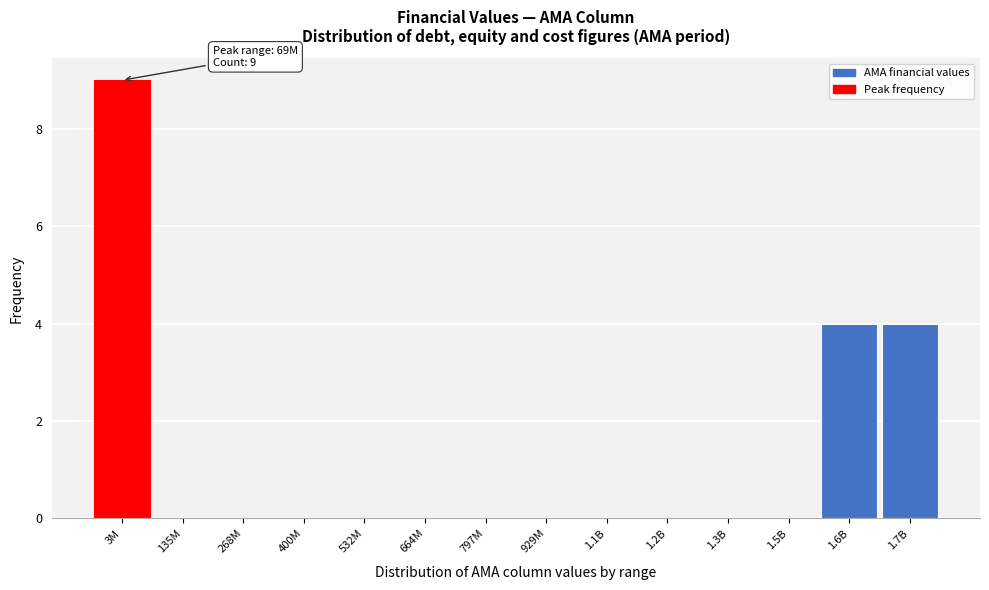

Reading left to right, transcribe all the data shown in this chart.

3M=9	135M=0	268M=0	400M=0	532M=0	664M=0	797M=0	929M=0	1.1B=0	1.2B=0	1.3B=0	1.5B=0	1.6B=4	1.7B=4